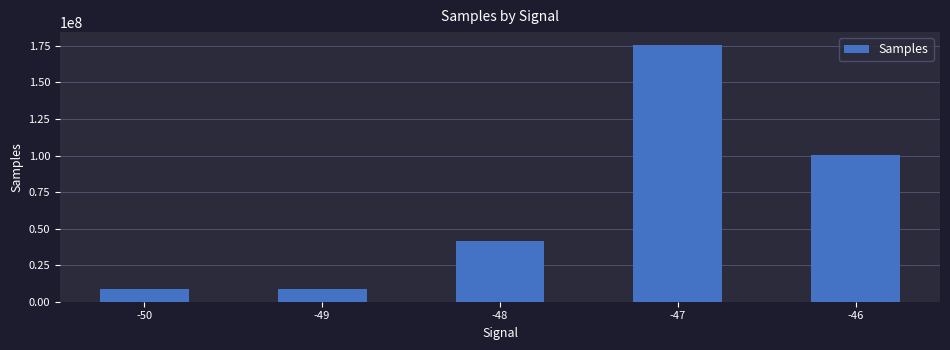

What is the difference between the values at -49 and -46?

92017238